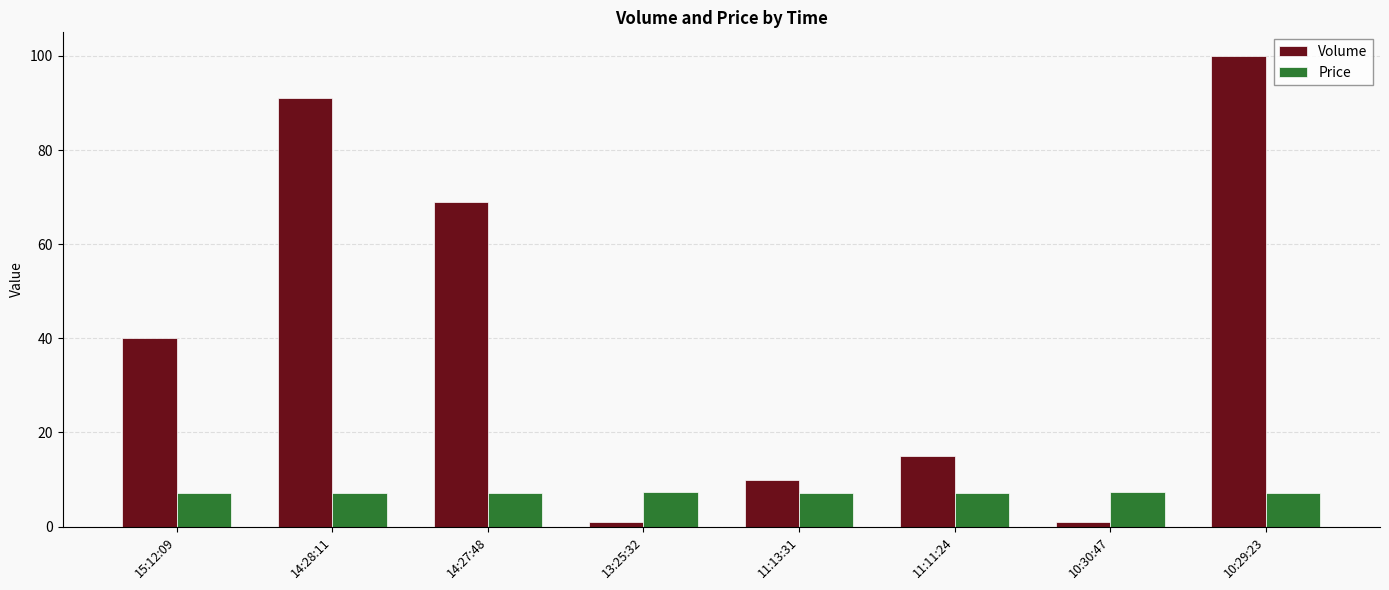

At 11:11:24, list the series in order from smallest to largest.

Price, Volume